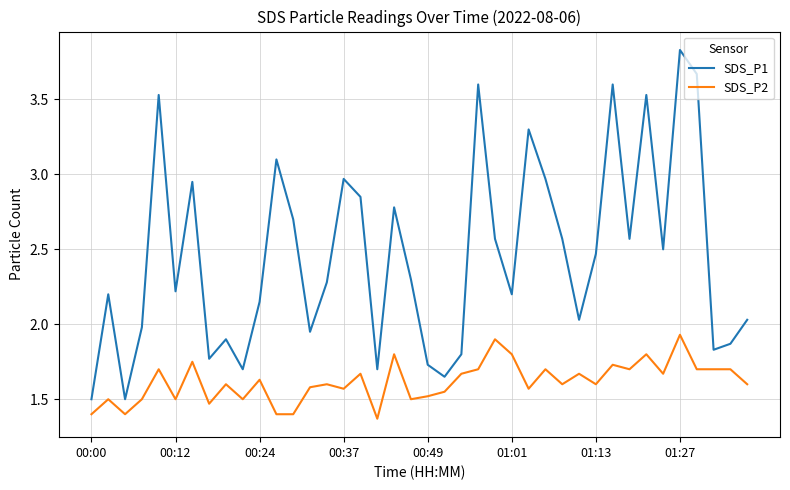

List the series in order of their peak value, lowest first.

SDS_P2, SDS_P1